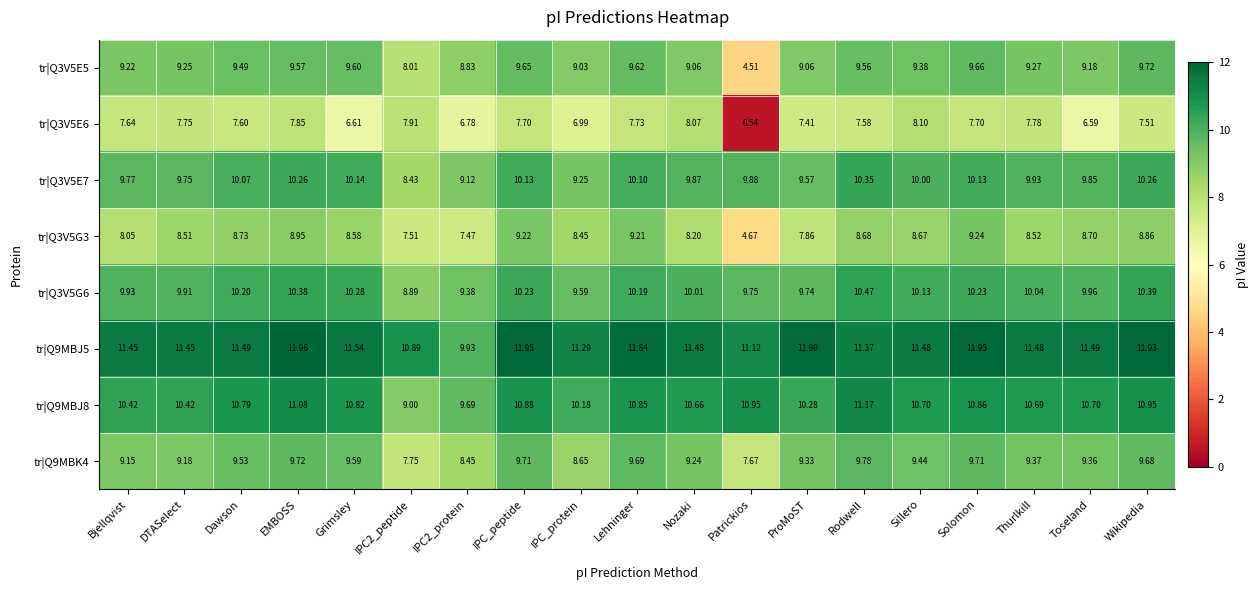

How many data points in tr|Q9MBK4 are above 9?

15